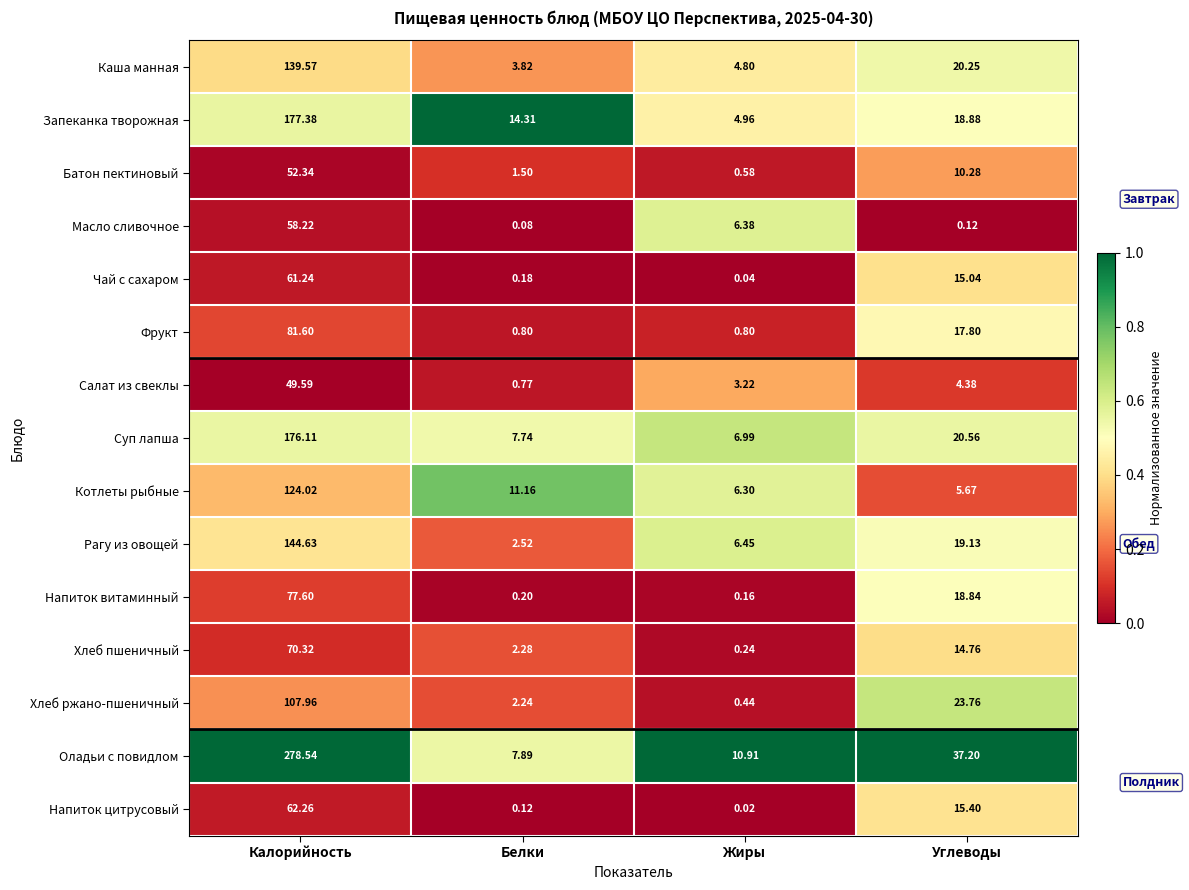

Where is Хлеб пшеничный nearest to the value 35?

Углеводы